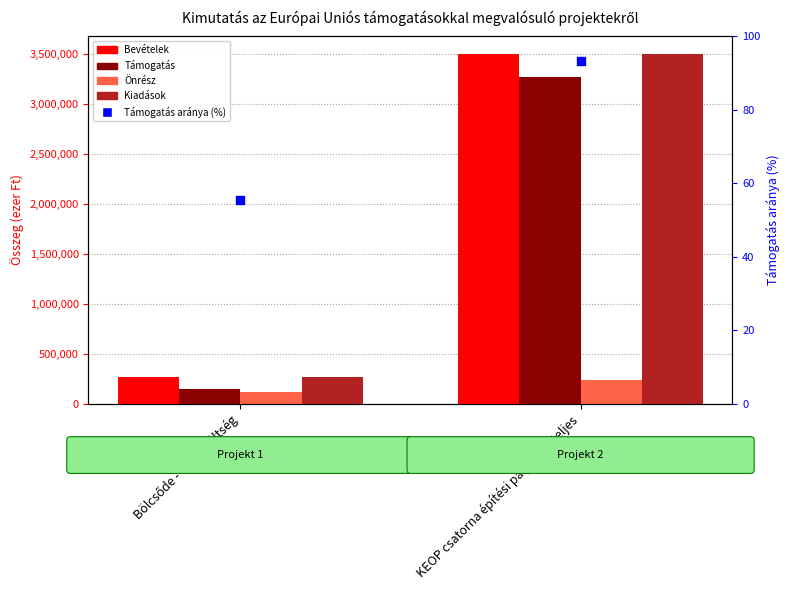

What is the total value across all series at KEOP csatorna építési pályázat - teljes?

10500636